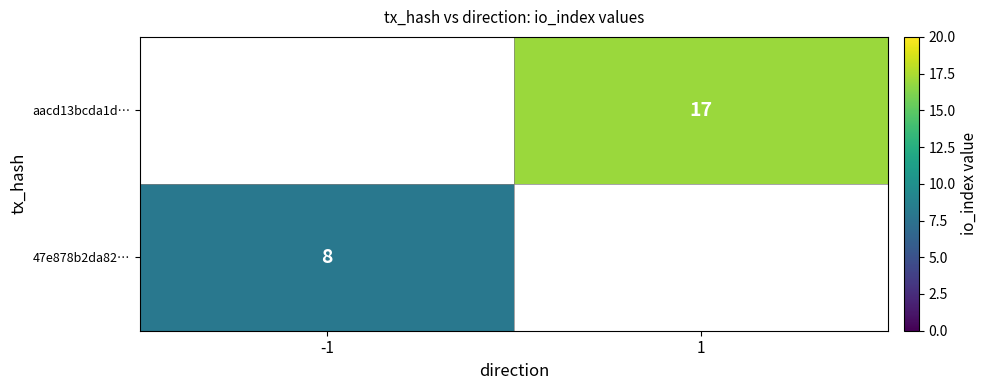

Count the number of categories in the chart.

2